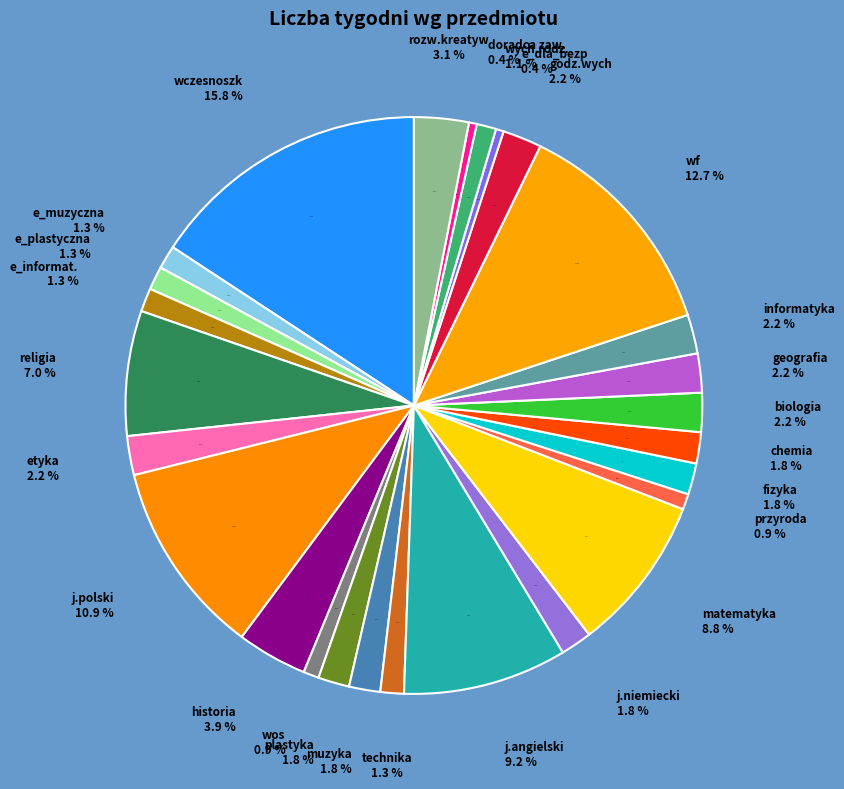

Which slice is the largest?

wczesnoszk